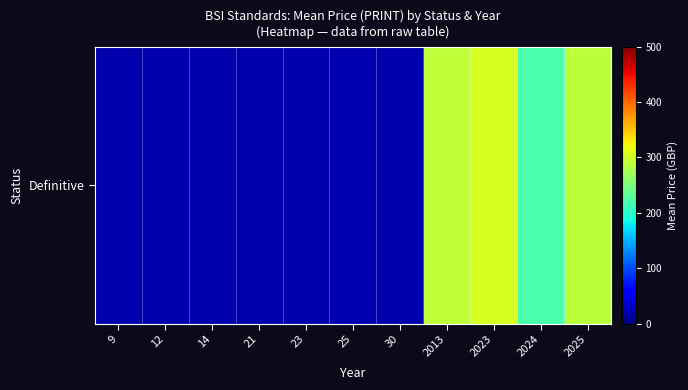

What is the difference between the second highest and second lowest values?

270.0